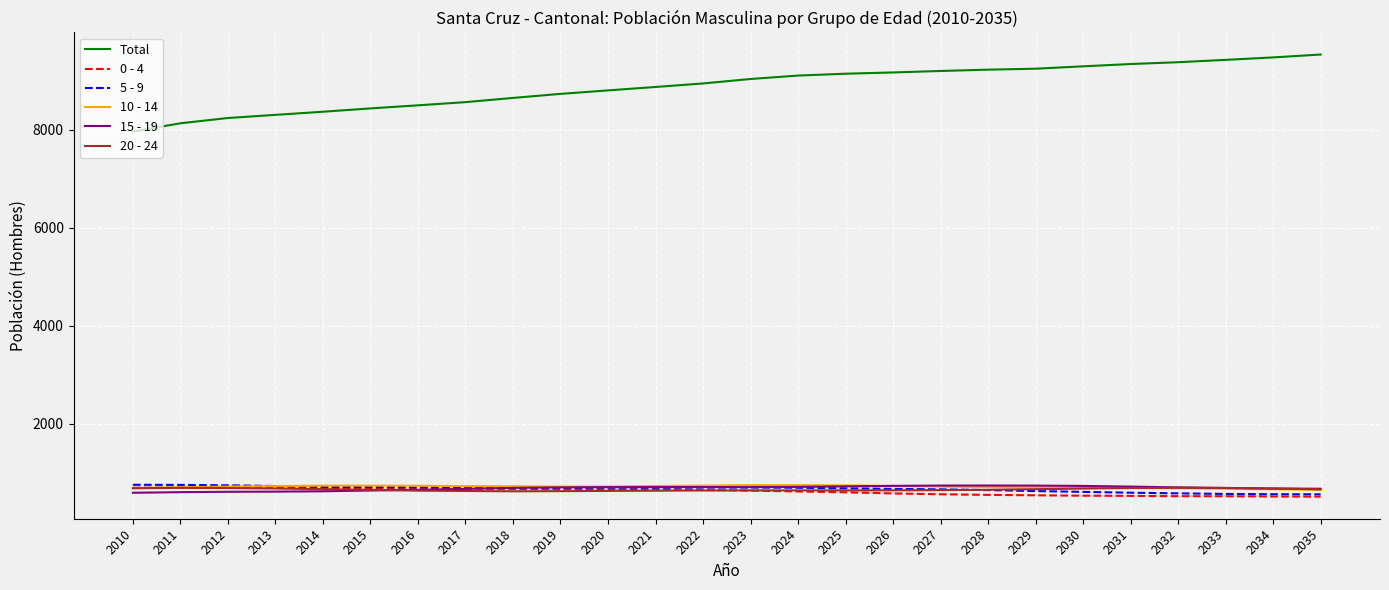

Is this an area chart (filled region under the line)?

No